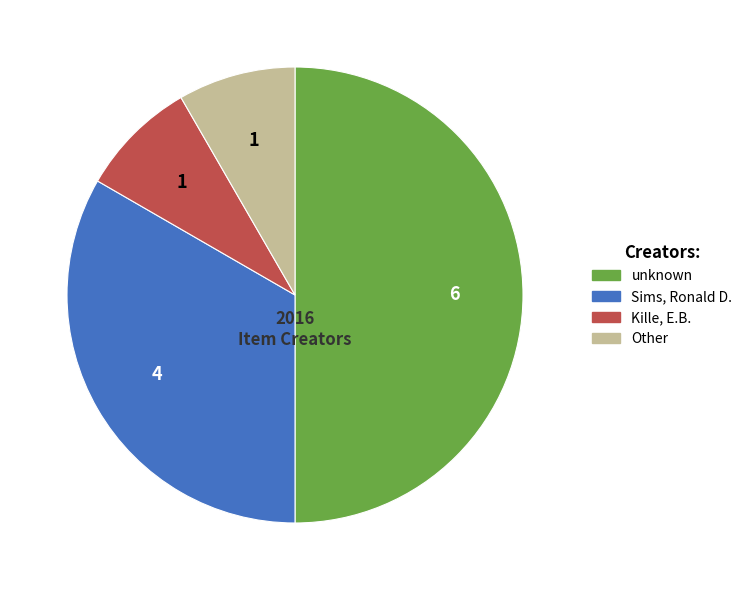

Count the number of slices in the pie.

4